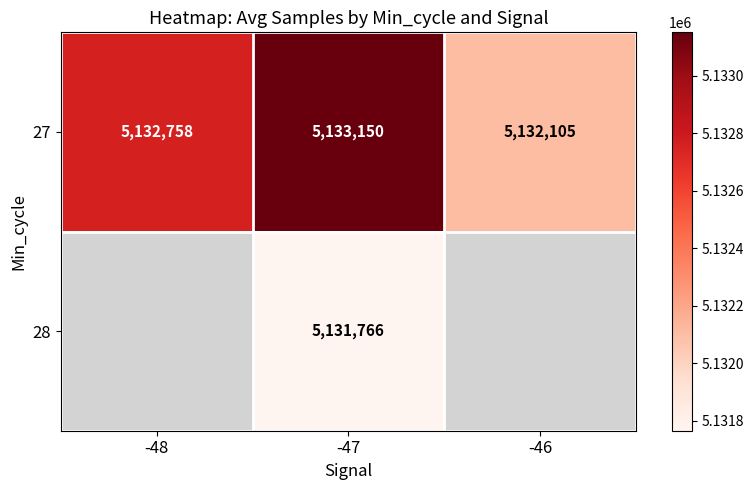

At which category is the sum across all series the highest?

-47